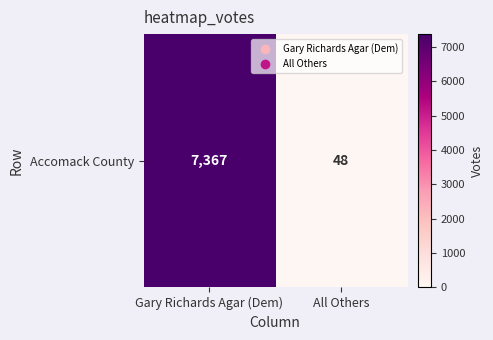

What is the difference between the maximum and minimum values?

7319